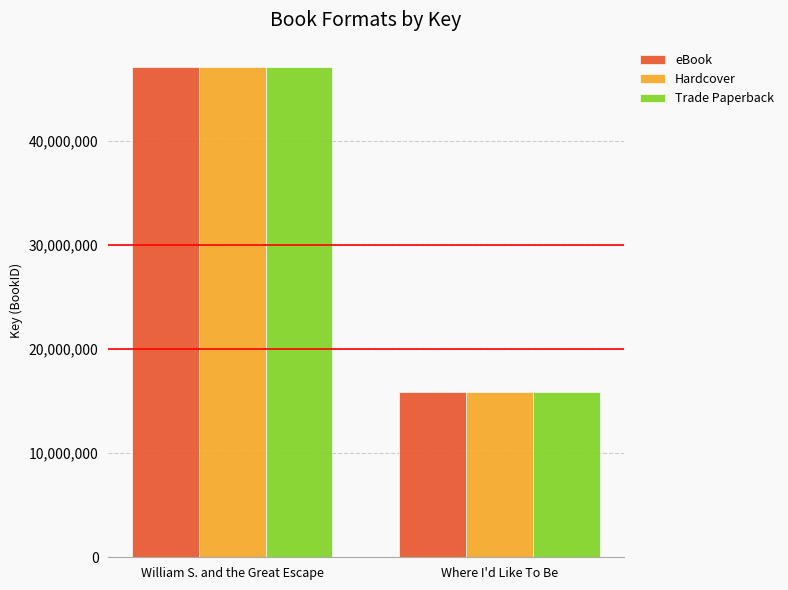

What value does the Trade Paperback series have at Where I'd Like To Be?

15855814